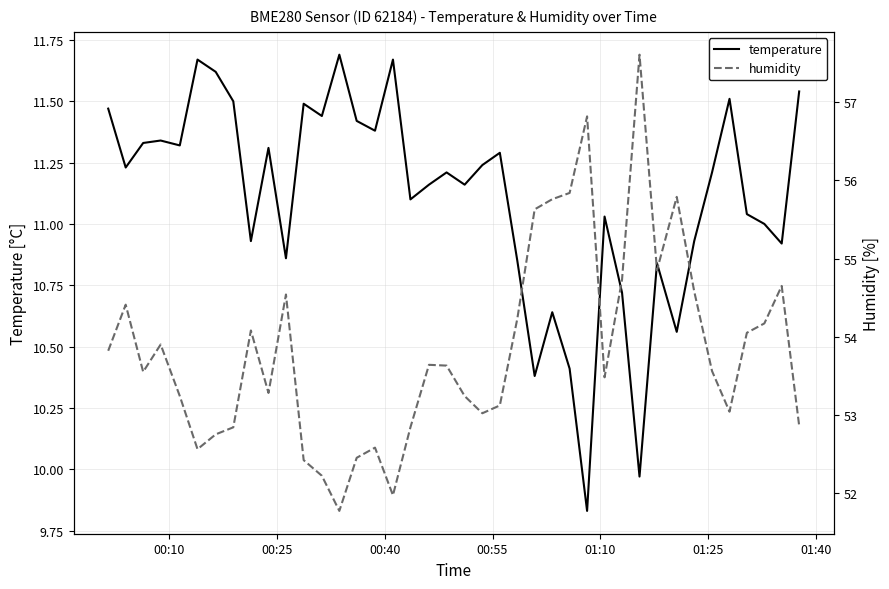

Is the value of humidity at 01:25 greater than the value of temperature at 19?

Yes